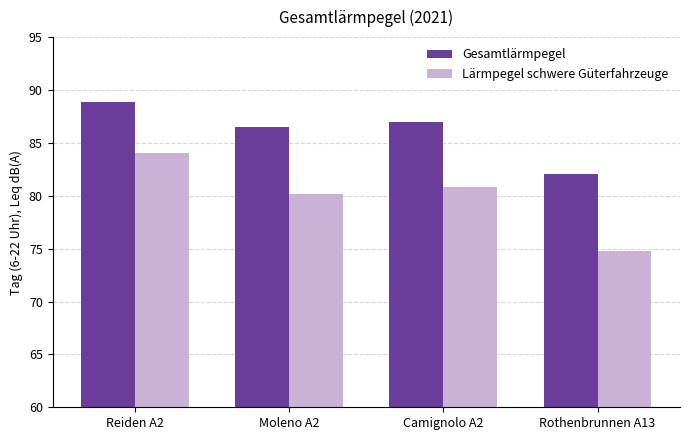

At which label does Gesamtlärmpegel reach its peak?

Reiden A2